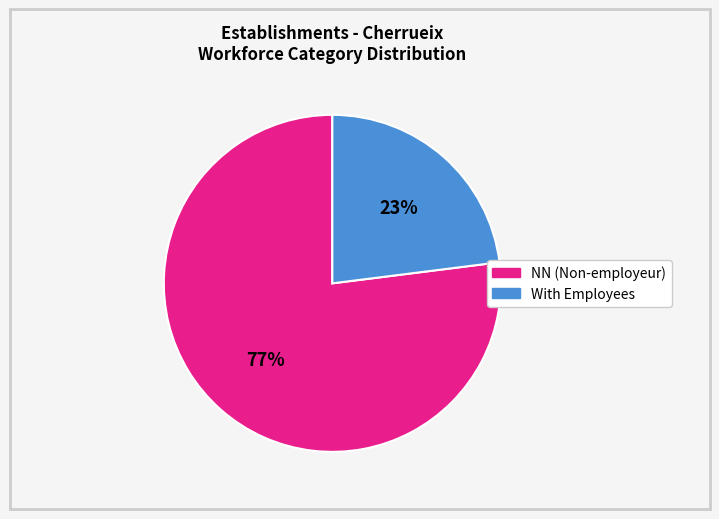

To the nearest percent, what is the average slice percentage?

50%